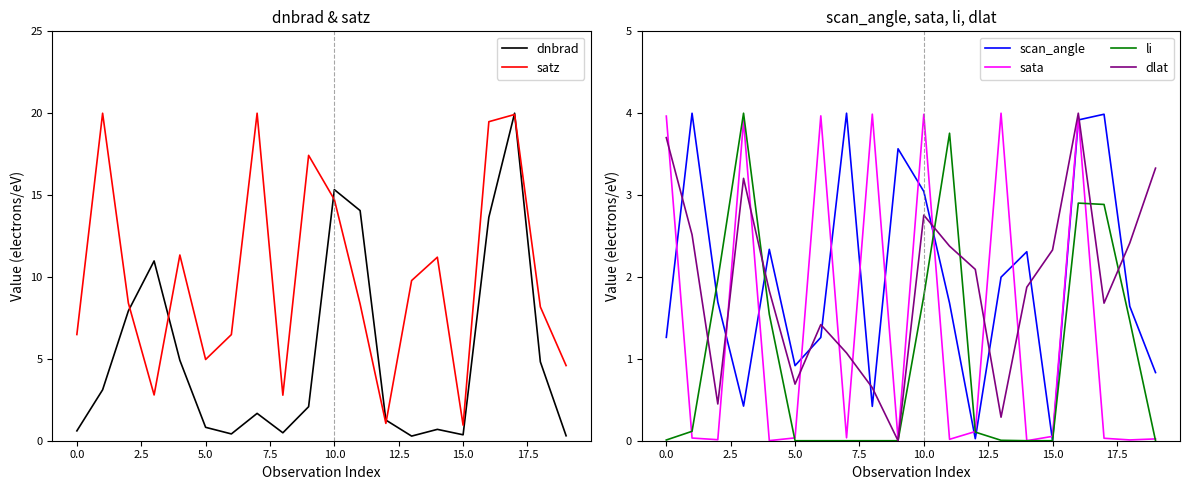

What is the highest value of the dlat series?

4.0